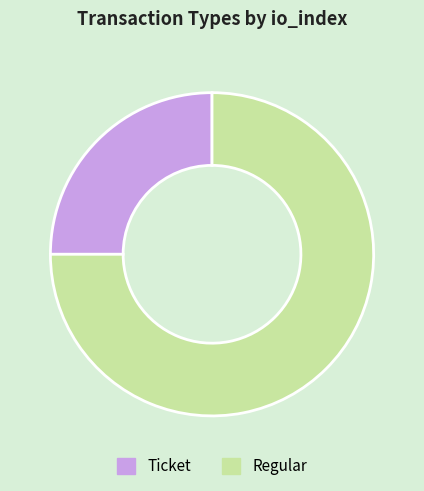

Is there a majority slice in this chart?

Yes